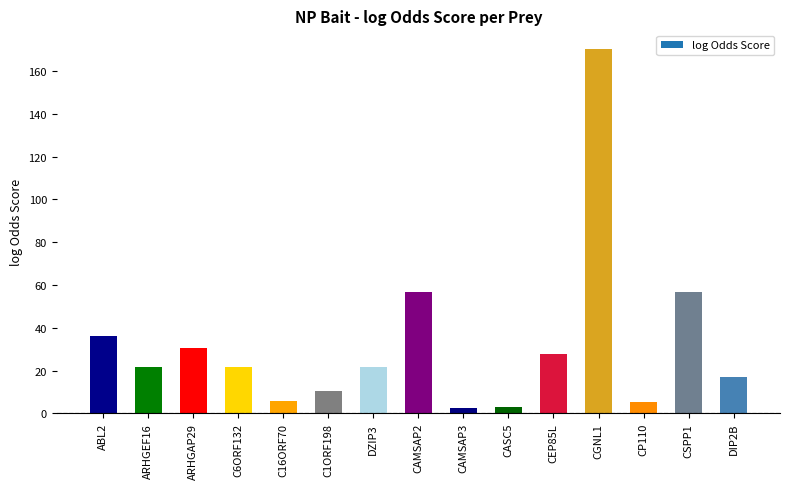

What is the maximum value shown in the chart?

170.6